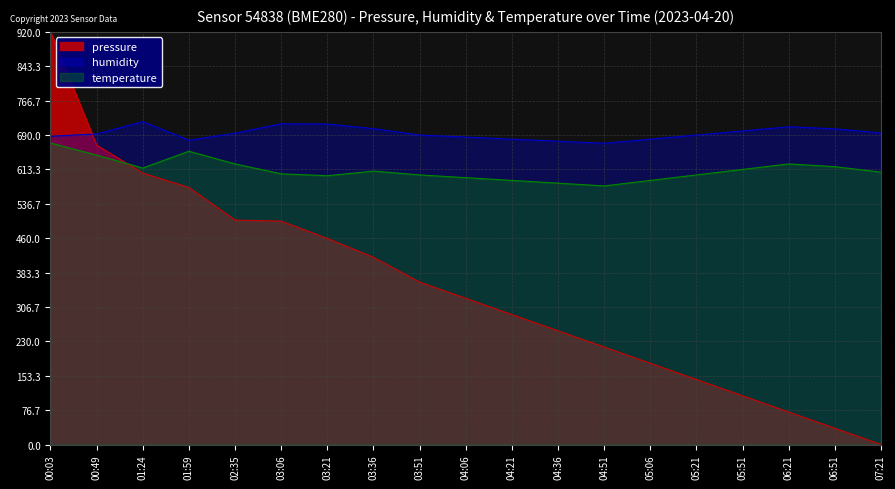

How many lines are shown in the chart?

3